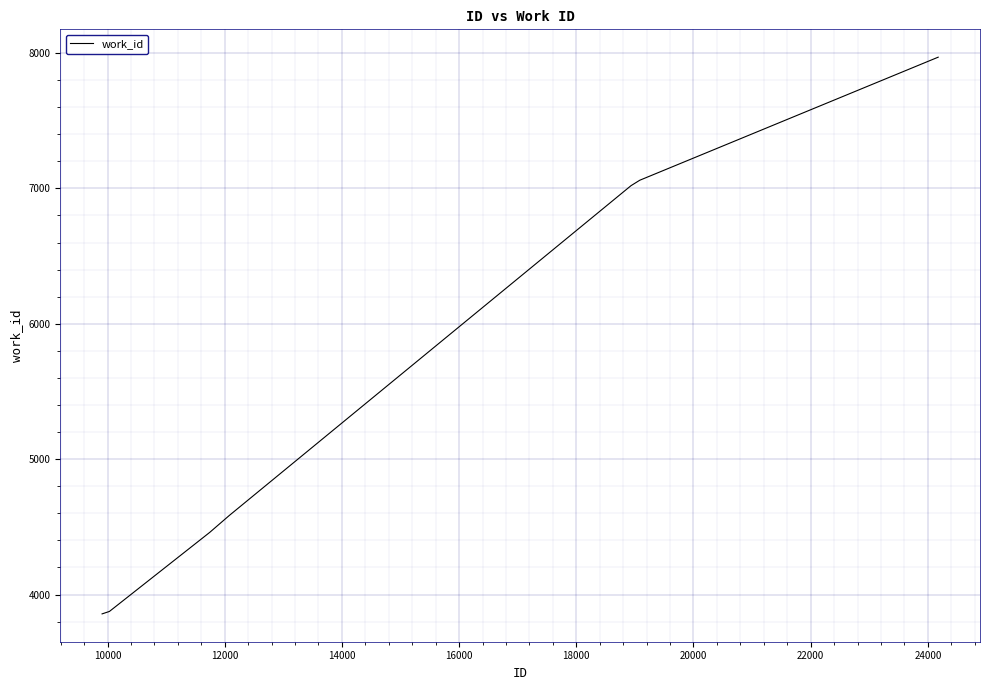

What is the smallest value displayed?

3857